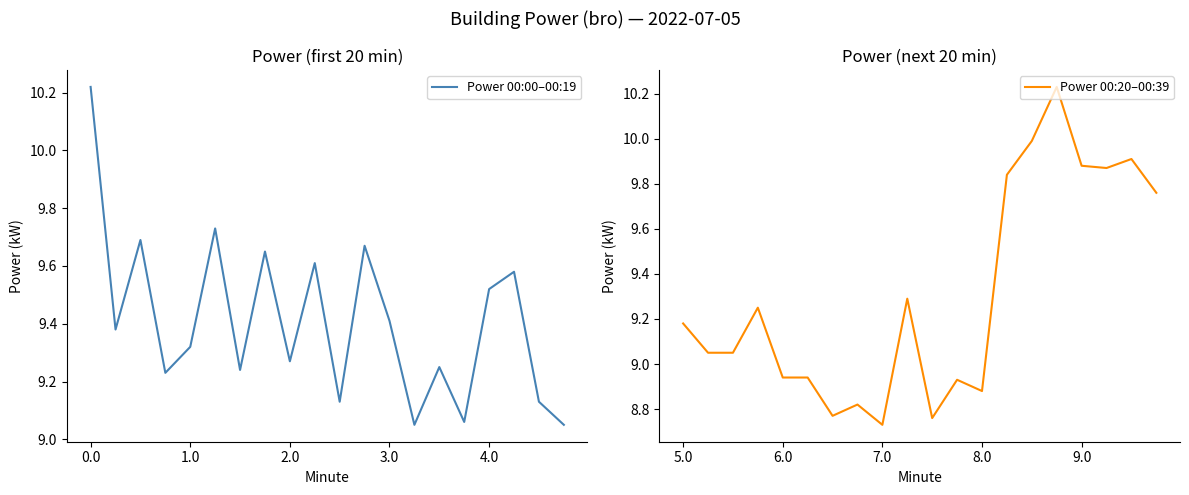

The Power 00:00–00:19 series shows 14.0 at 0.0. True or false?

False